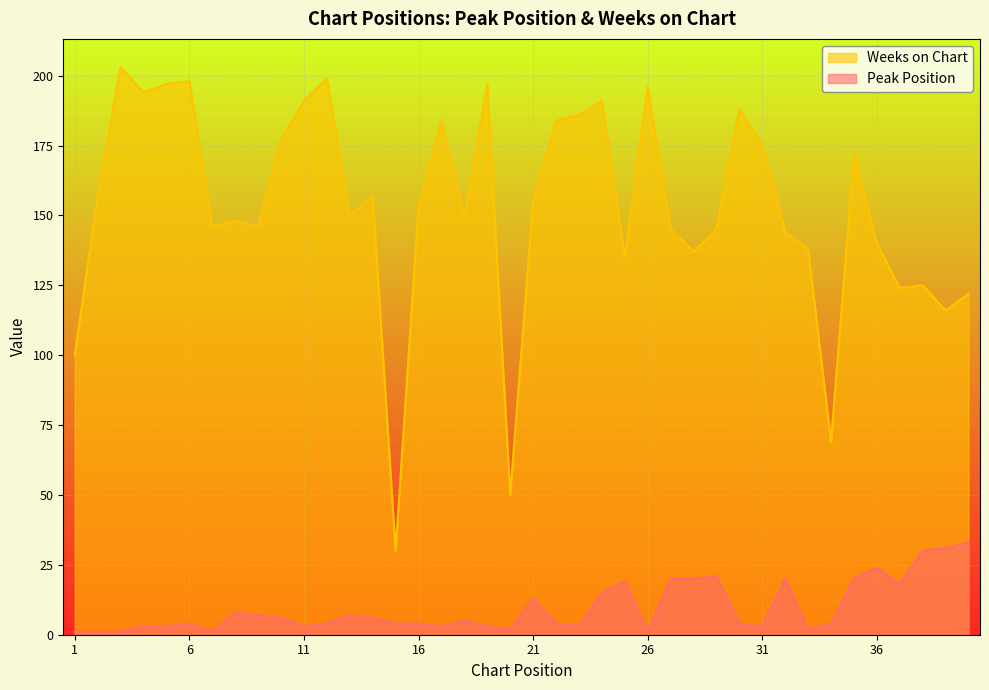

Reading left to right, what are all the values shown in this chart?

Peak Position: 1=1	2=1	3=1	4=3	5=3	6=4	7=1	8=8	9=7	10=6	11=3	12=4	13=7	14=6	15=4	16=4	17=3	18=5	19=3	20=2	21=13	22=4	23=3	24=15	25=19	26=1	27=20	28=20	29=21	30=4	31=3	32=20	33=2	34=4	35=20	36=24	37=18	38=30	39=31	40=33
Weeks on Chart: 1=100	2=157	3=203	4=194	5=197	6=198	7=146	8=148	9=146	10=177	11=191	12=199	13=150	14=157	15=30	16=153	17=184	18=149	19=197	20=50	21=155	22=184	23=186	24=191	25=135	26=196	27=145	28=137	29=145	30=188	31=175	32=144	33=138	34=69	35=172	36=140	37=124	38=125	39=116	40=122